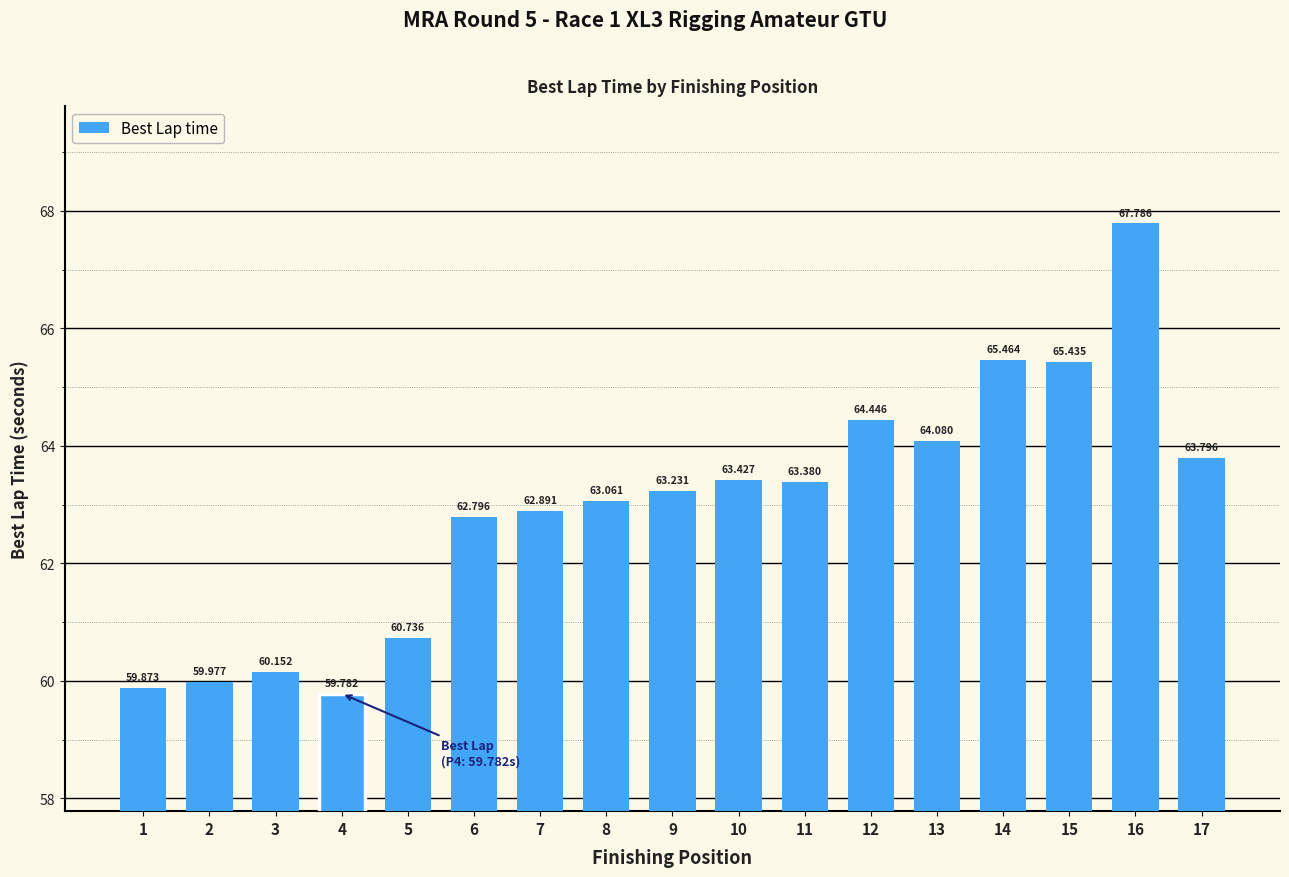

How many series are shown in this chart?

1